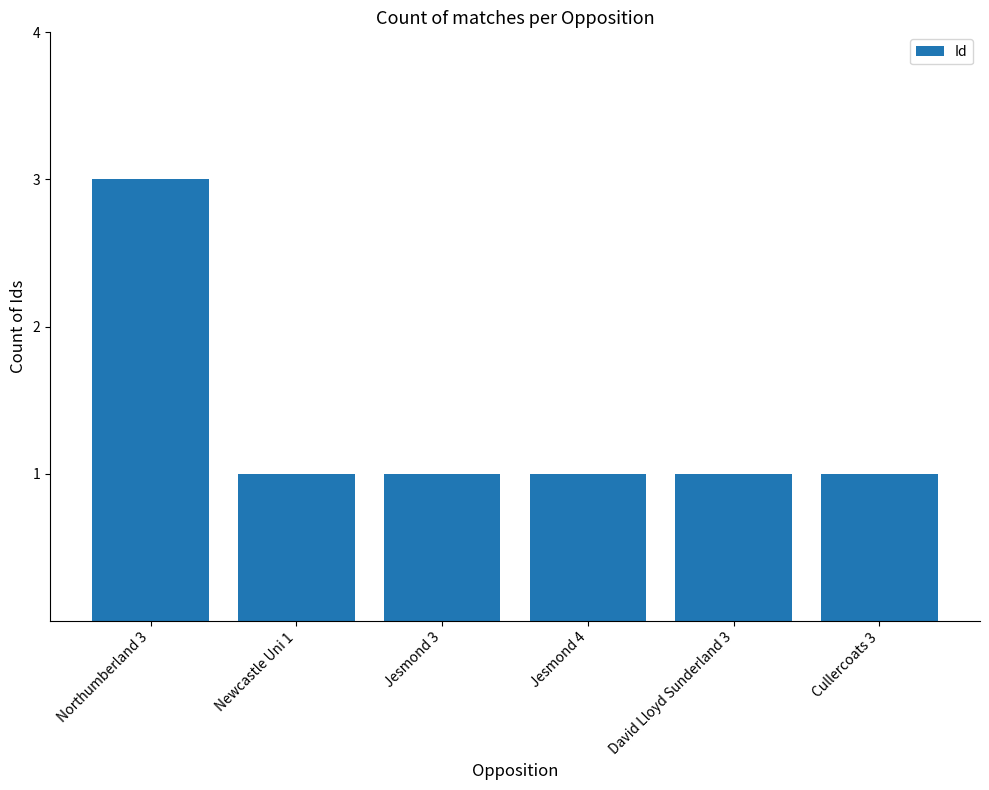

What is the label of the 4th bar from the right?

Jesmond 3